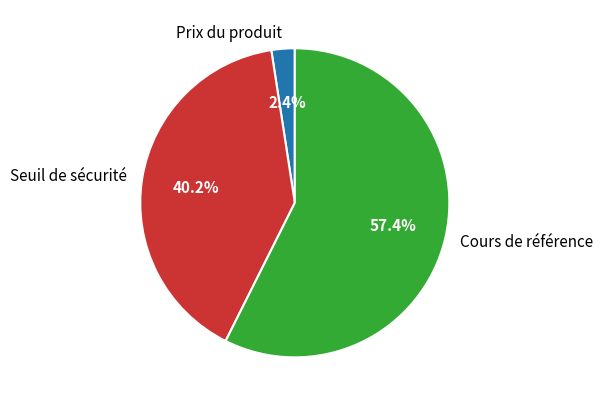

What is the largest slice in the pie chart?

Cours de référence